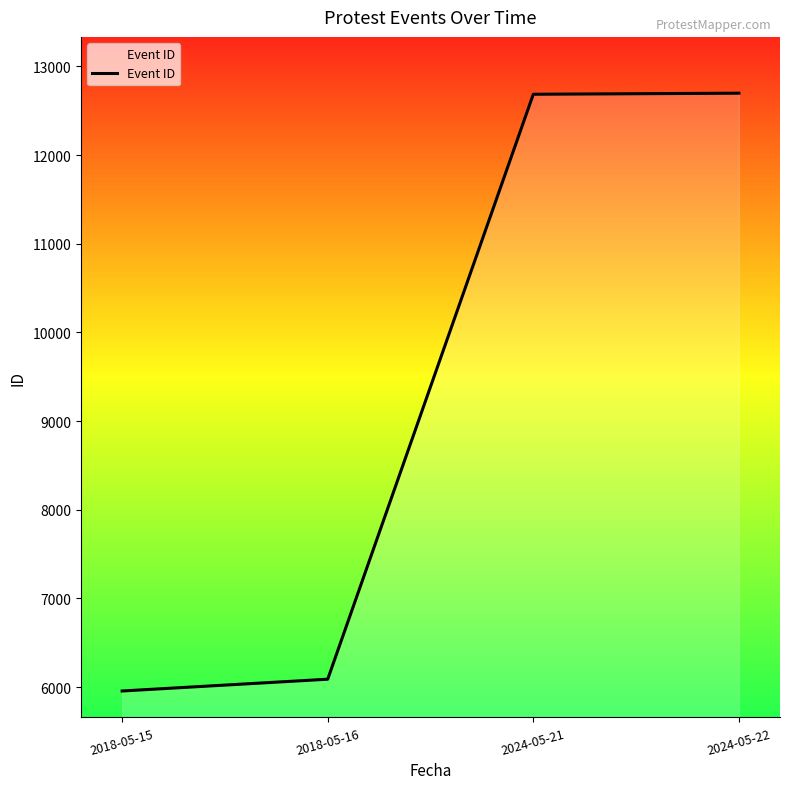

What is the ratio of the value at 2024-05-22 to the value at 2018-05-15?

2.1